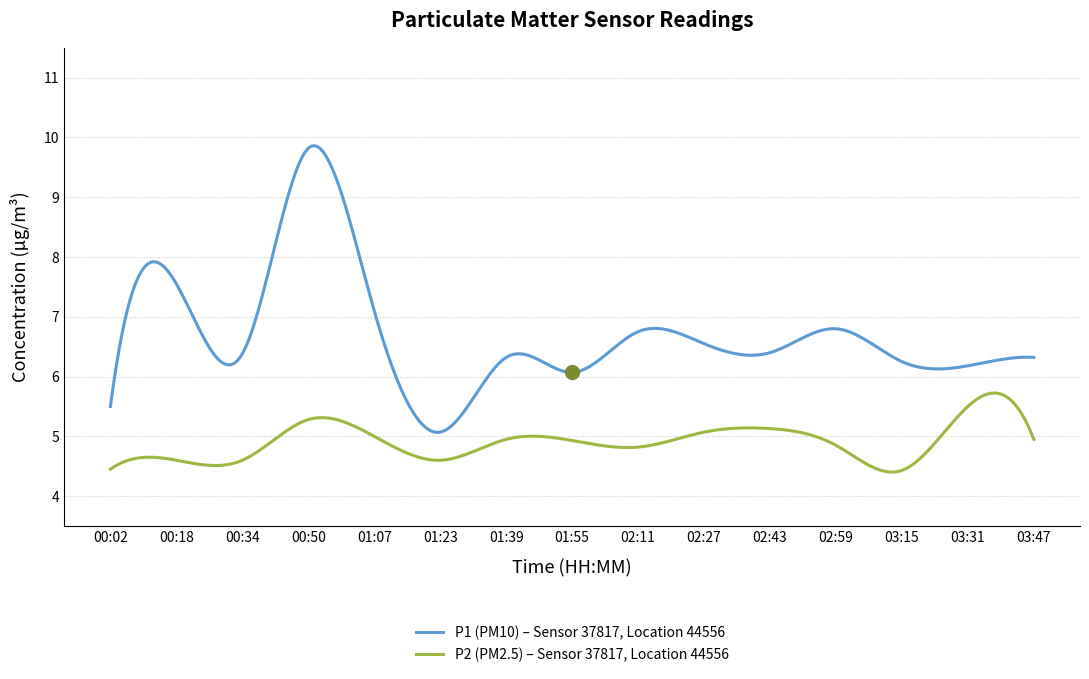

What is the difference between the maximum and minimum values in the P1 (PM10) – Sensor 37817, Location 44556 series?

4.8